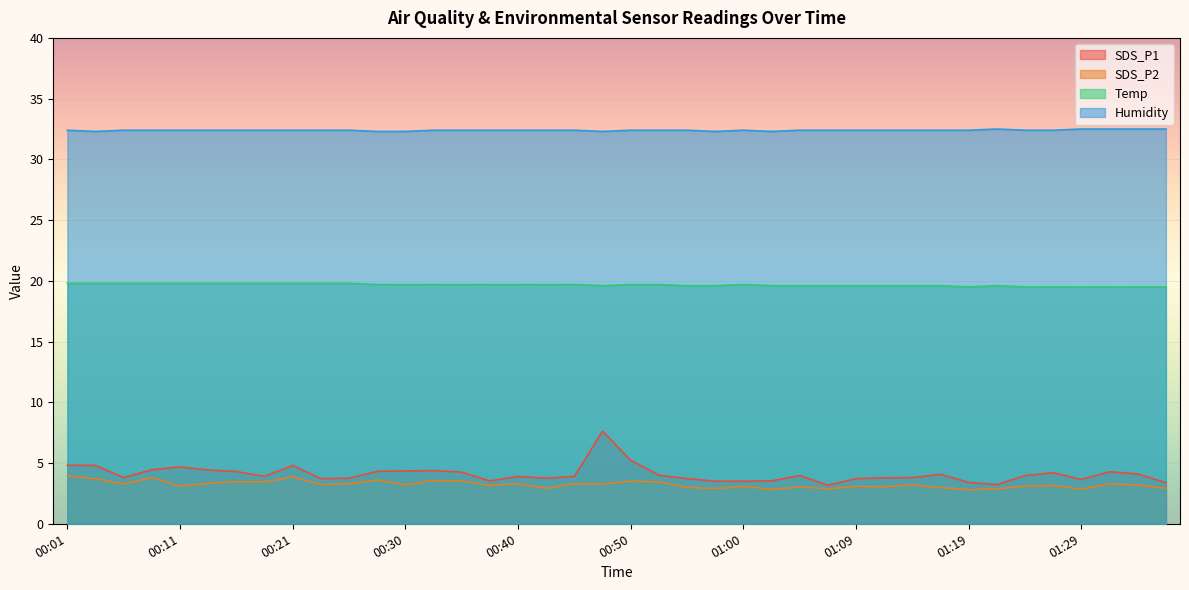

What is the label of the 33rd point from the right?

00:18